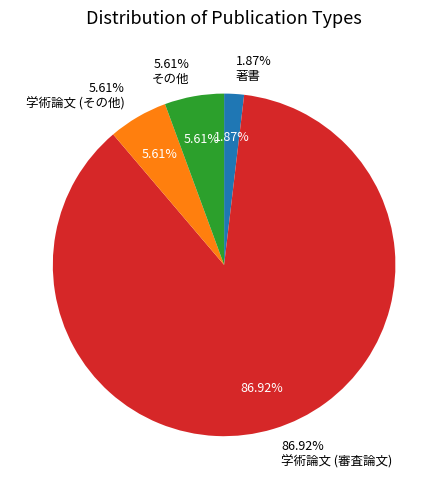

Does 学術論文 (審査論文) account for over 50% of the chart?

Yes